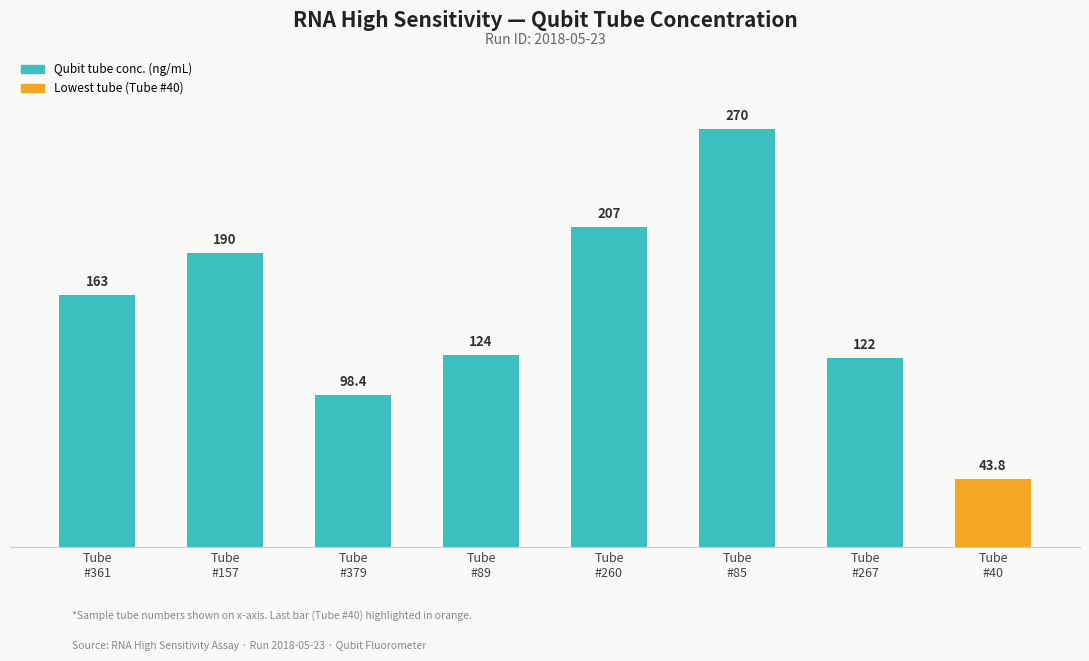

Approximately how many times larger is the value at Tube
#40 compared to Tube
#157?

0.2